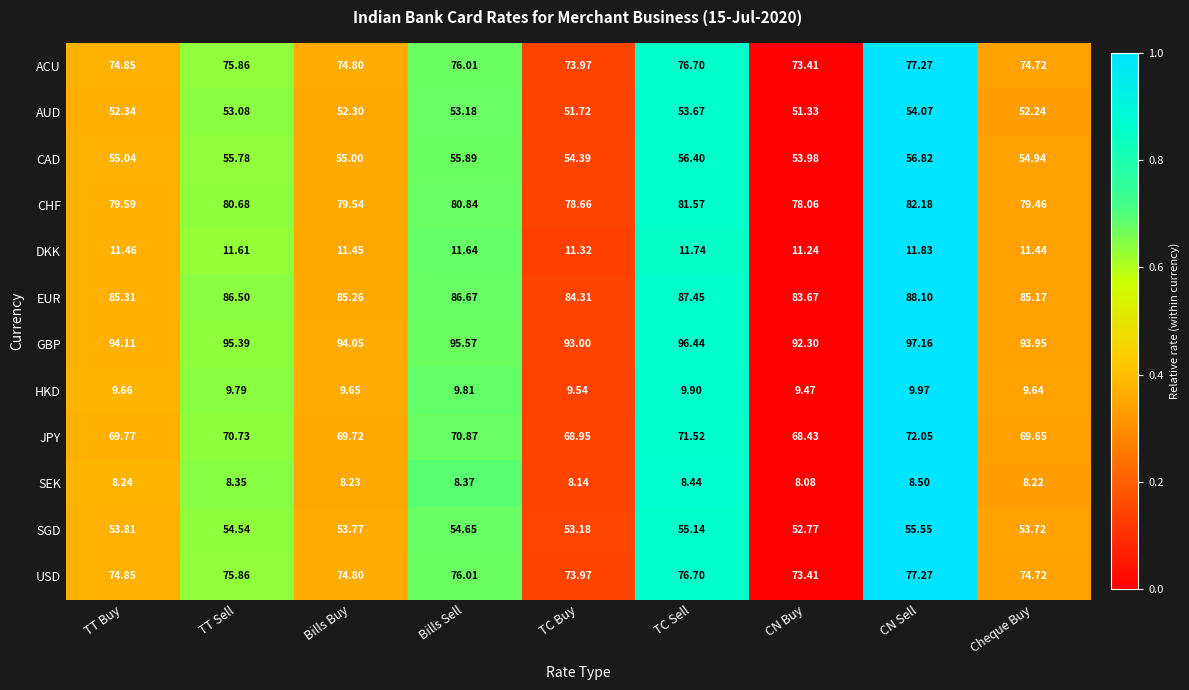

Which label corresponds to the smallest value in the chart?

CN Buy